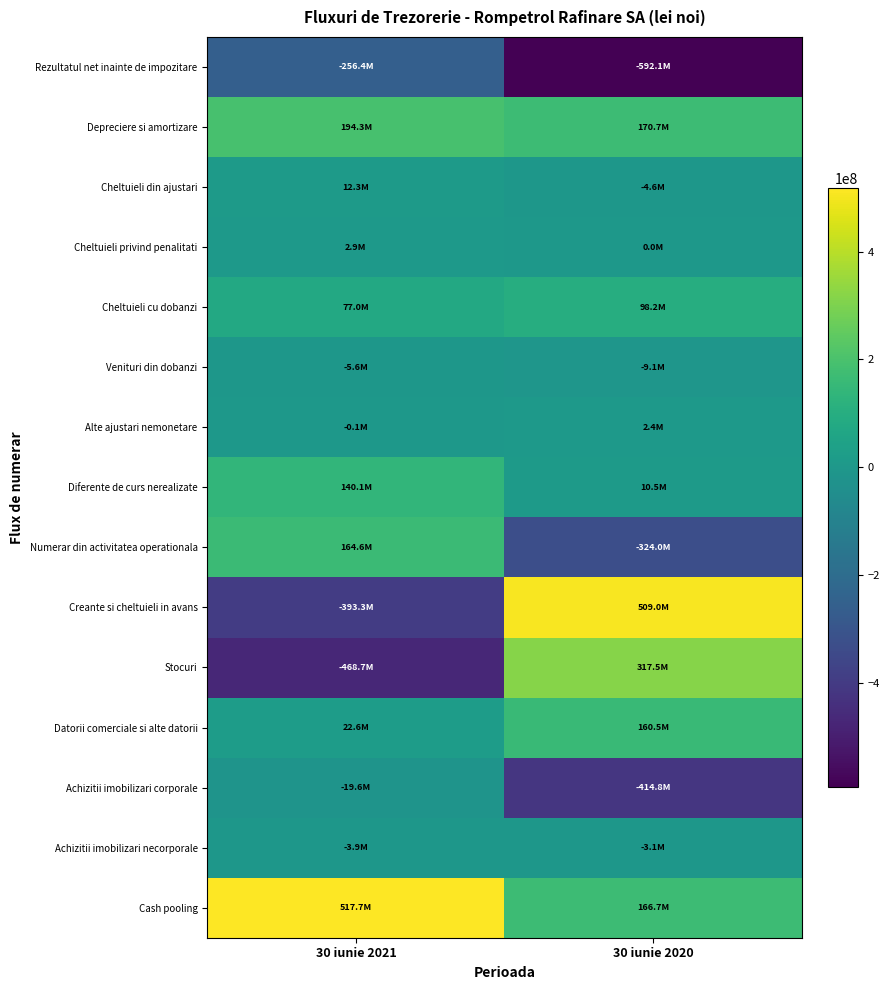

What is the total value across all series at 30 iunie 2020?

87861701